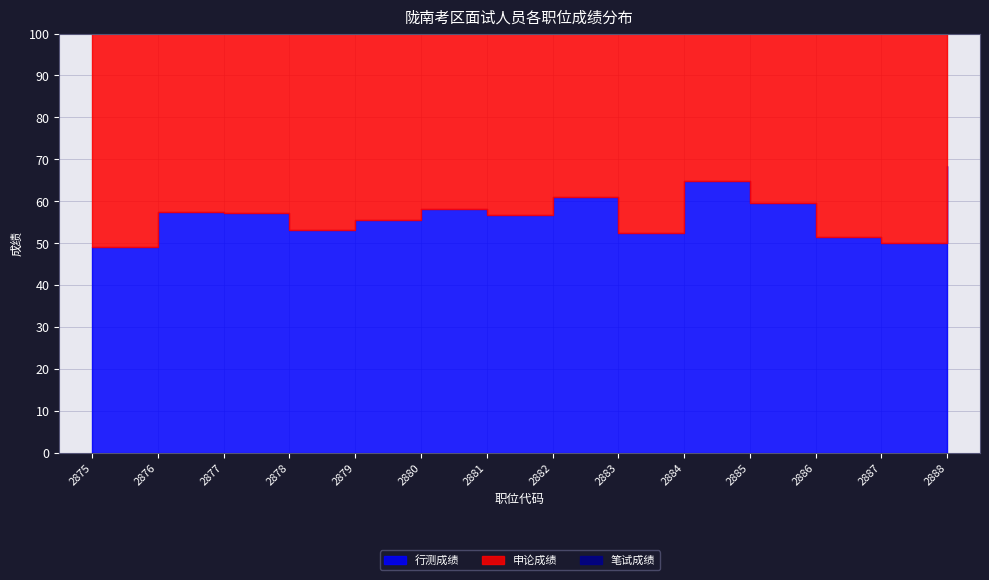

What are all the series names shown in the legend?

行测成绩, 申论成绩, 笔试成绩